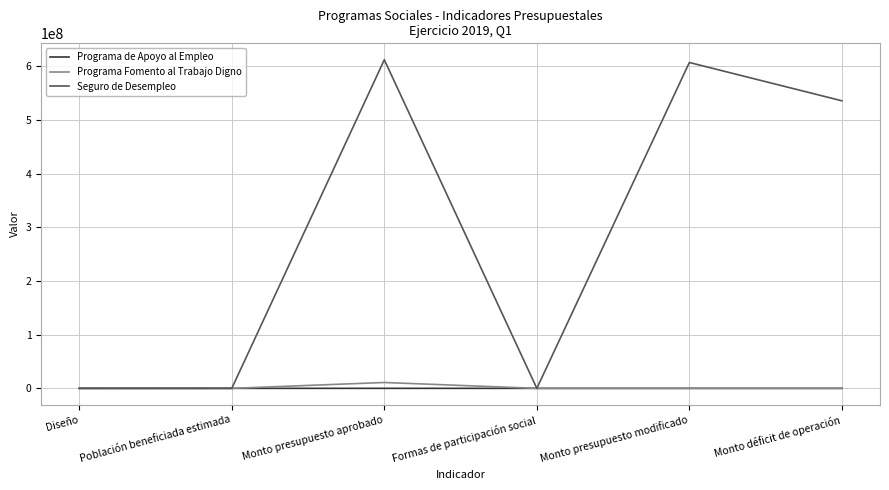

Between Formas de participación social and Monto déficit de operación, which series saw the biggest shift?

Seguro de Desempleo